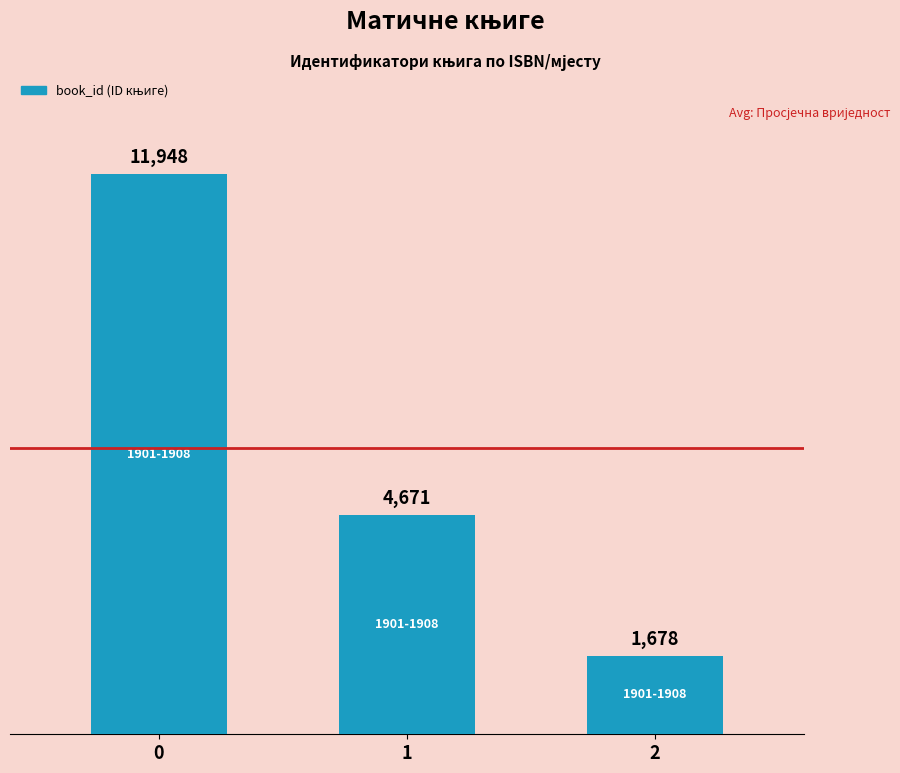

What is the smallest value displayed?

1678